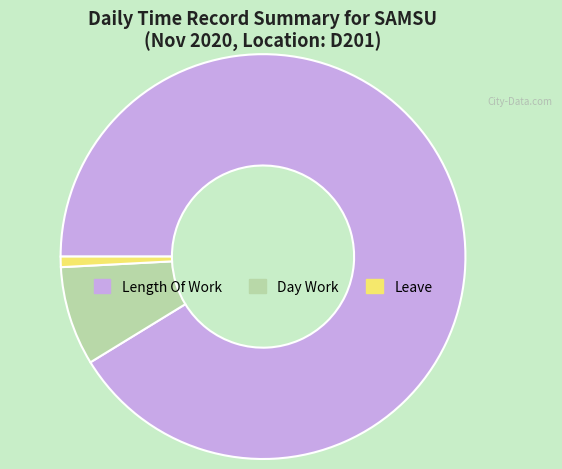

How many segments does this pie chart have?

3